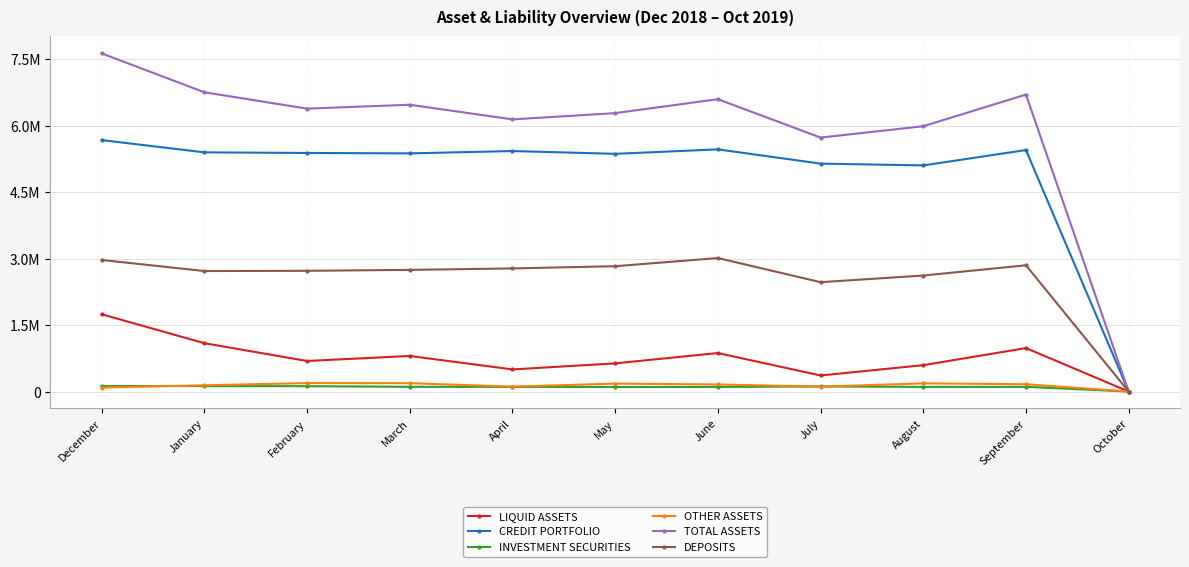

What are all the series names shown in the legend?

LIQUID ASSETS, CREDIT PORTFOLIO, INVESTMENT SECURITIES, OTHER ASSETS, TOTAL ASSETS, DEPOSITS